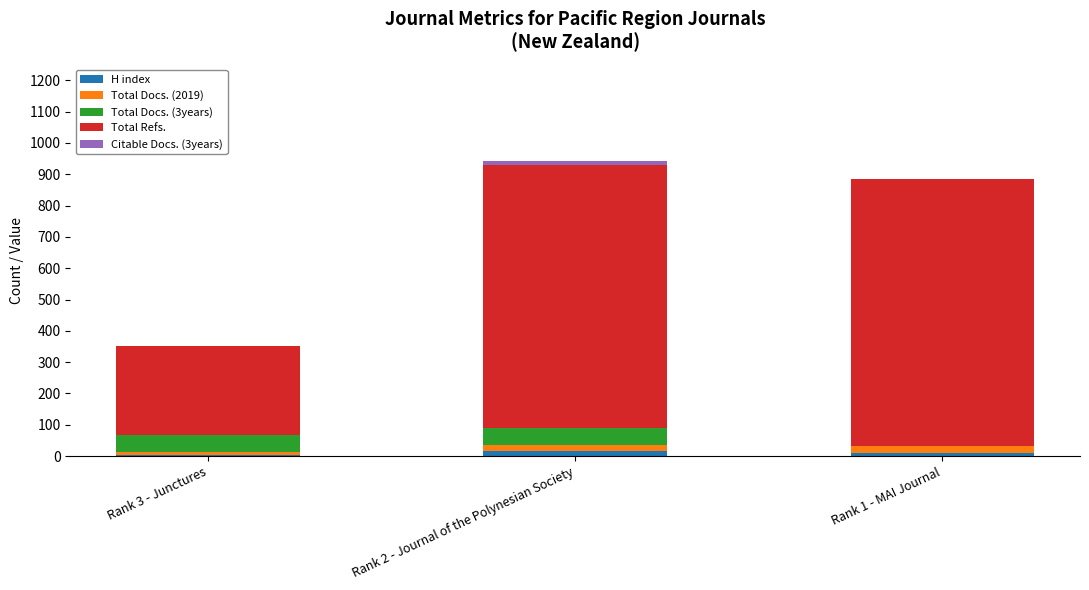

How many distinct data groups are displayed?

5